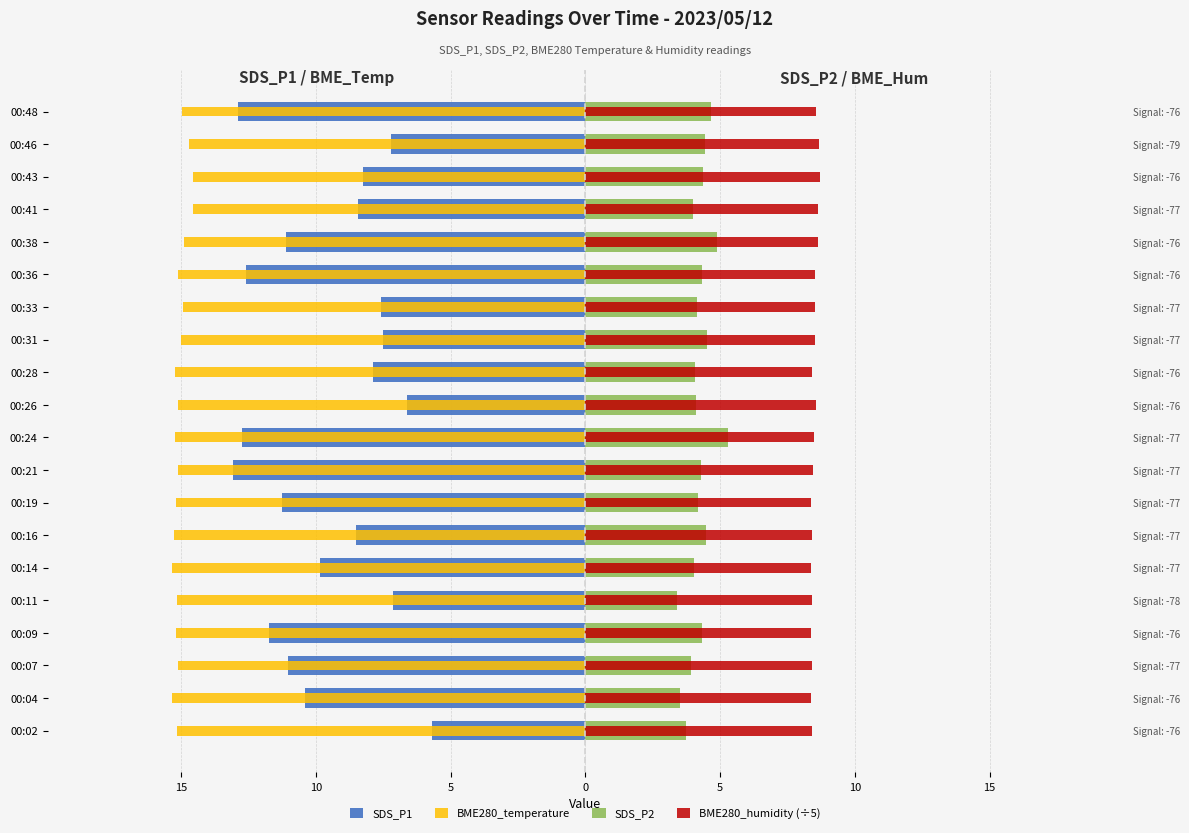

What is the difference between the second highest and minimum values in the BME280_temperature series?

0.8